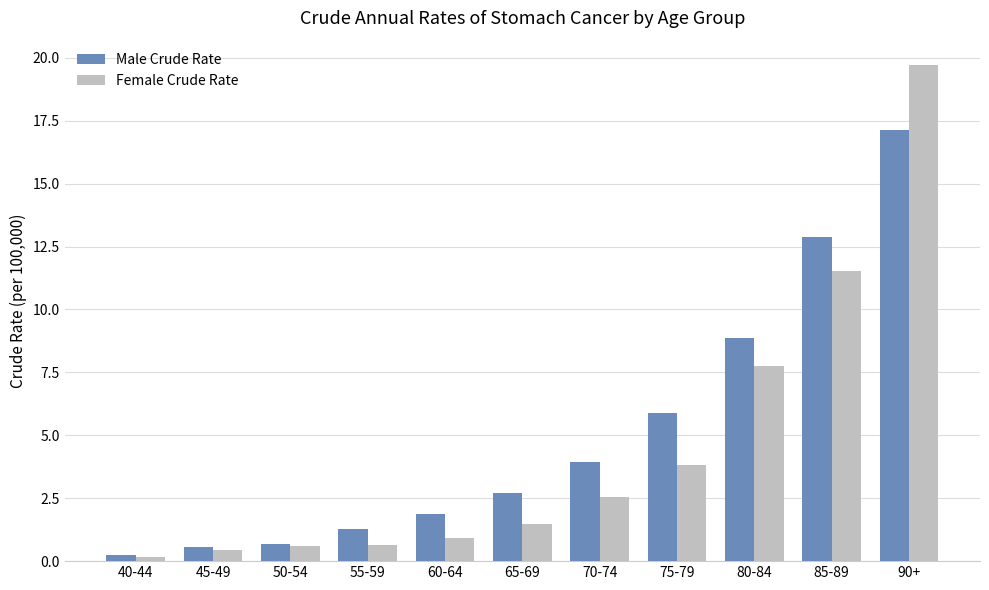

Where is Male Crude Rate nearest to the value 8?

80-84